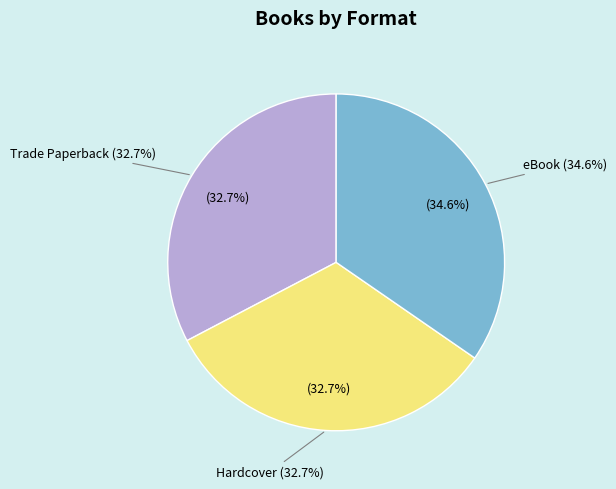

Is there a majority slice in this chart?

No